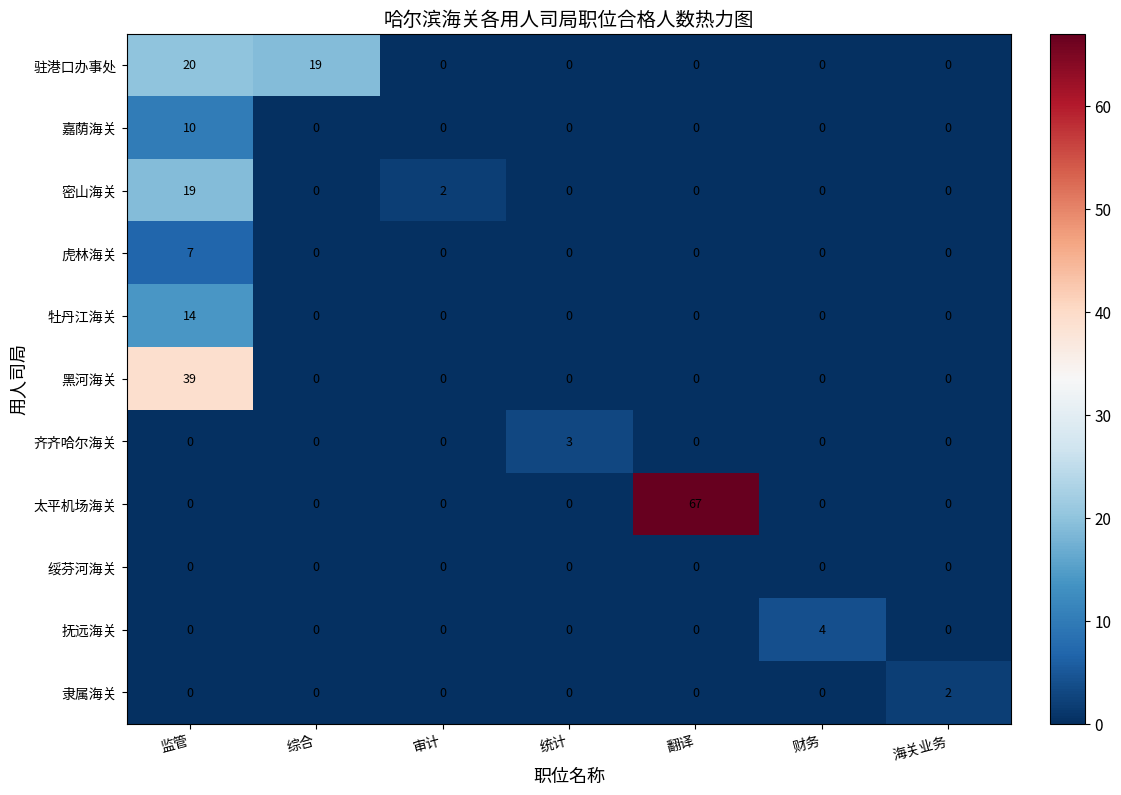

What is the maximum value shown in the chart?

67